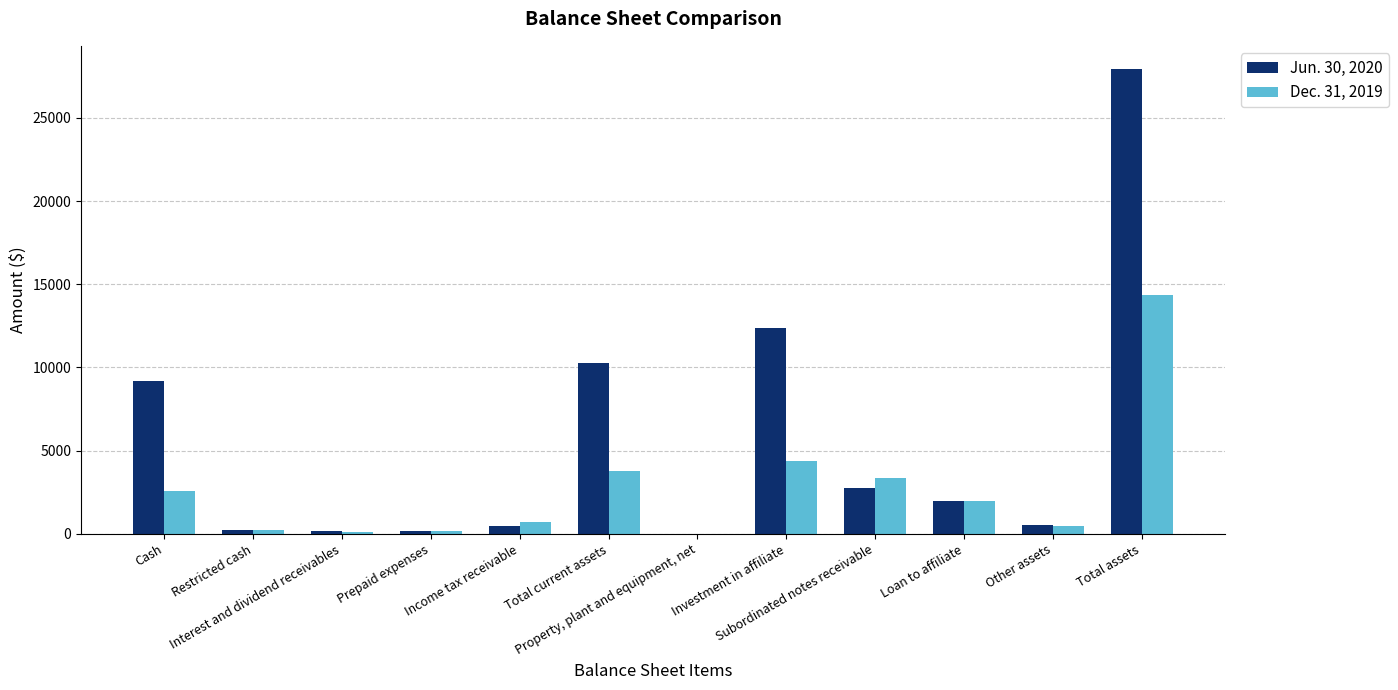

Does the chart contain stacked bars?

No